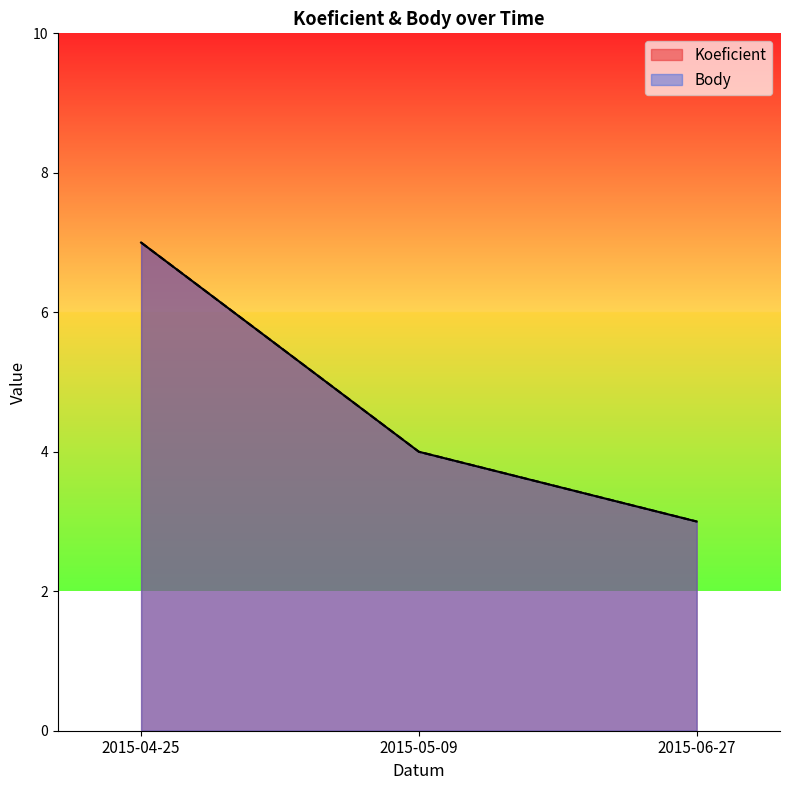

Count the number of categories in the chart.

3